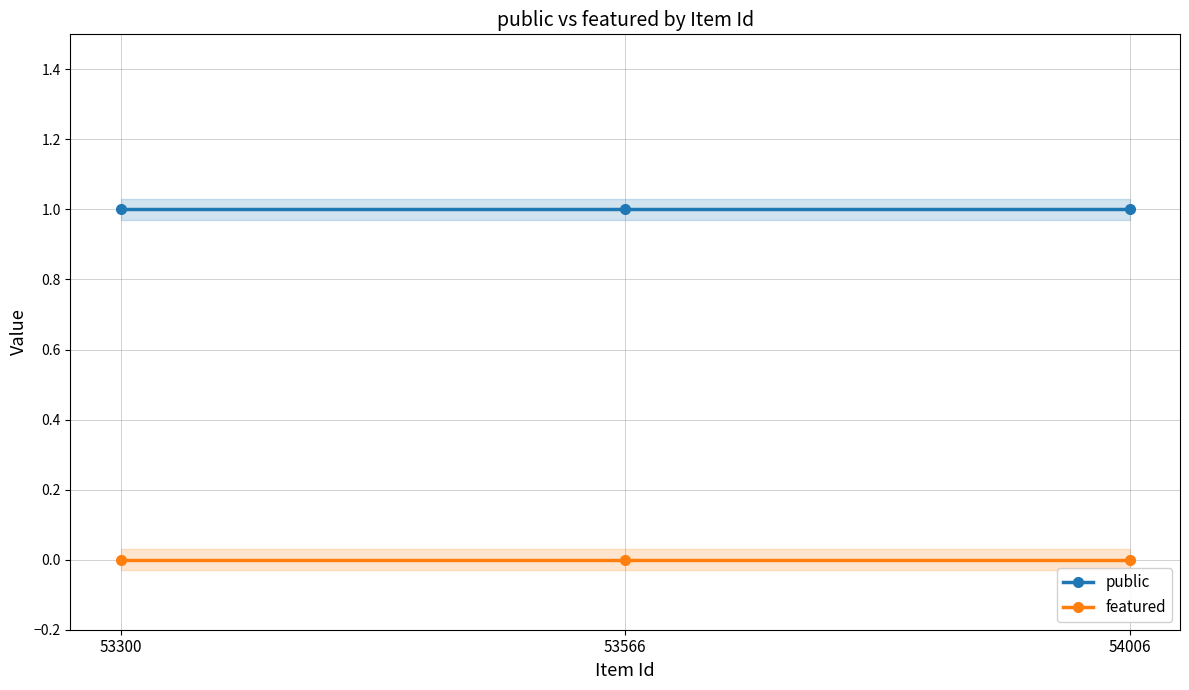

At which label does featured reach its peak?

53300